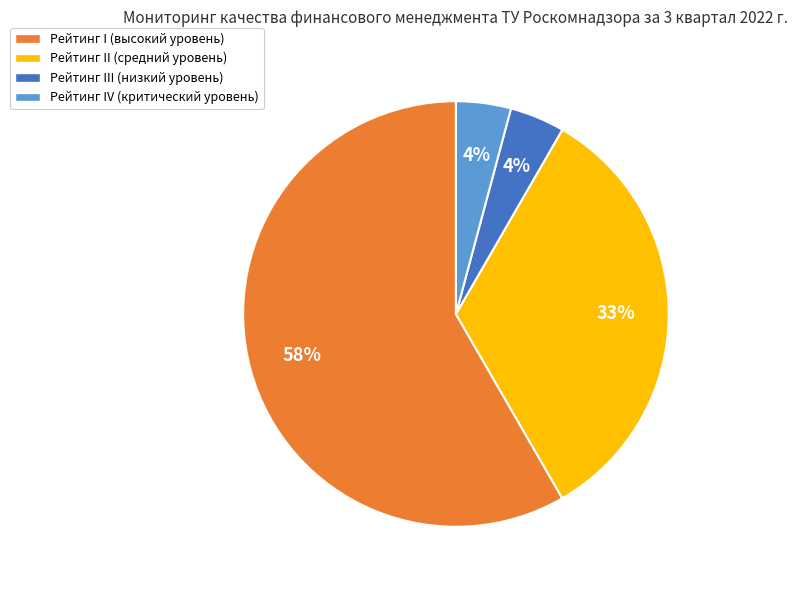

Is there any slice that represents more than half of the pie?

Yes